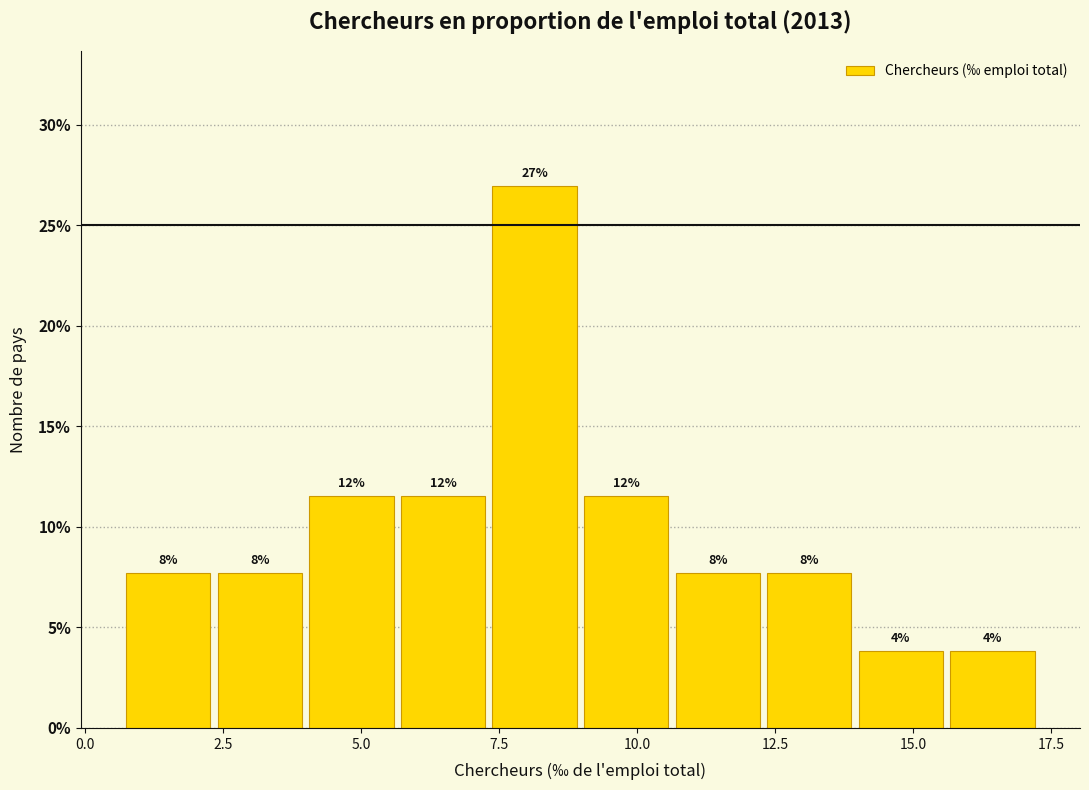

Read against the x-axis, roughly where is the centre of the tallest bar?

8.0